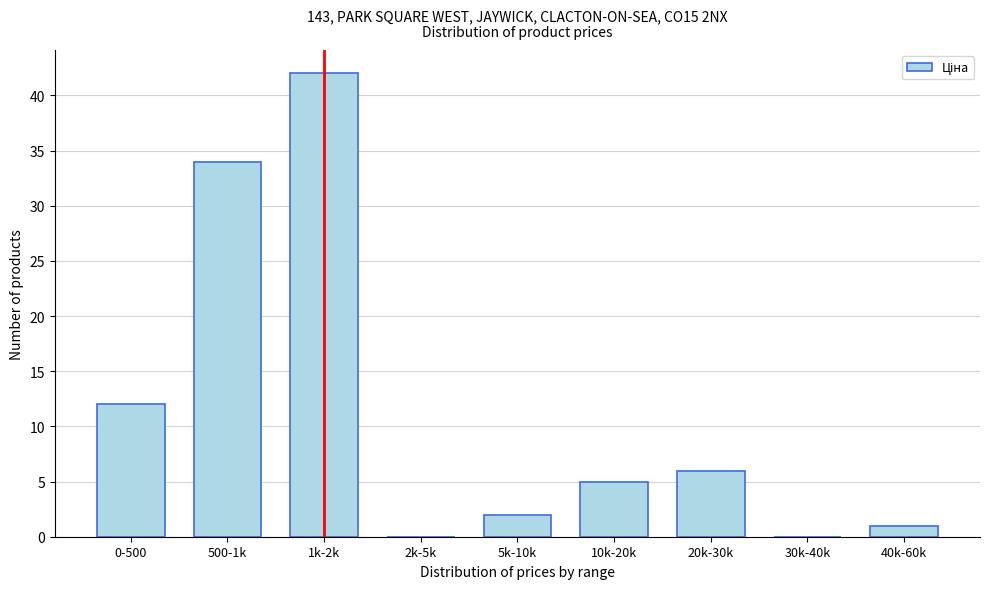

Which category has the highest value across all series?

1k-2k